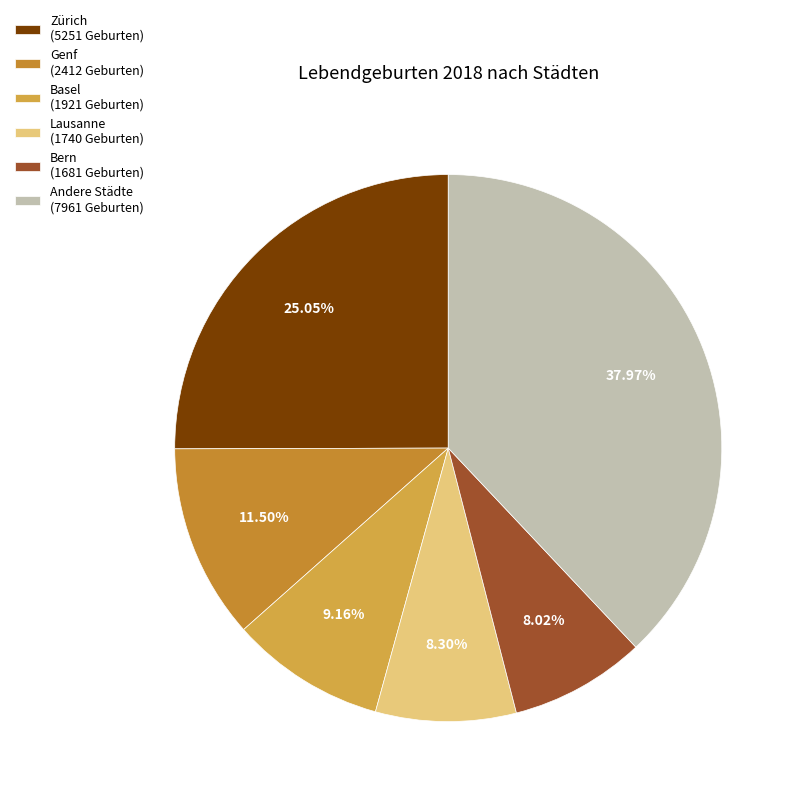

Count the number of slices in the pie.

6